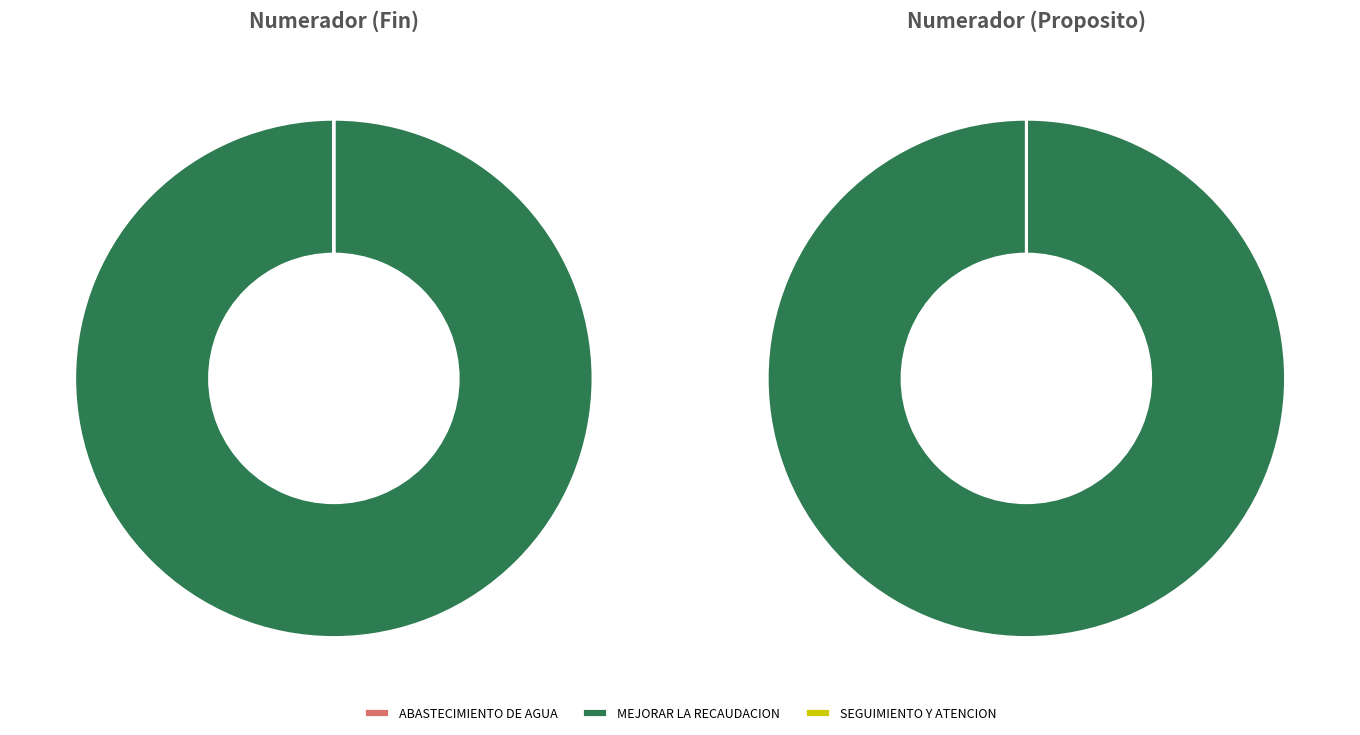

Does 2 represent more than half of the total?

No